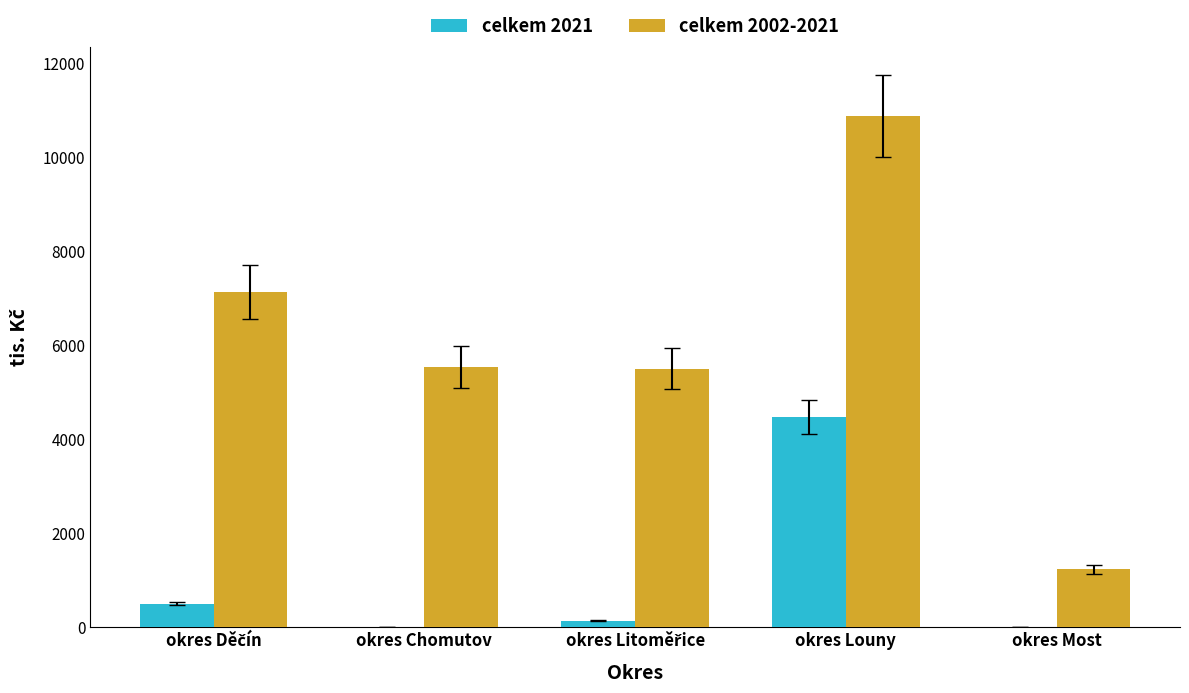

Which series has the largest total across all categories?

celkem 2002-2021